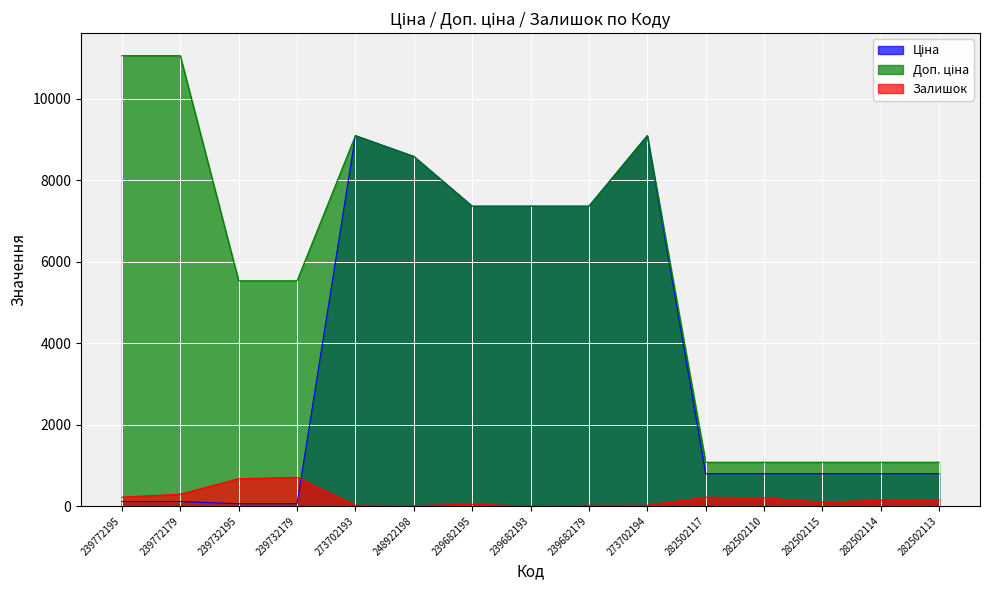

What position from the left is 273702194?

10